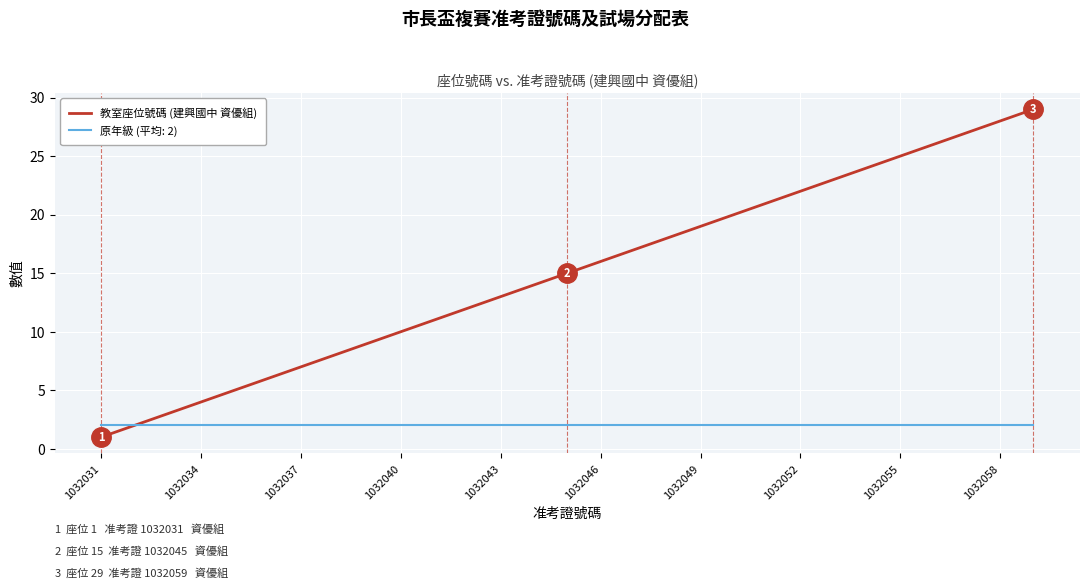

Rank the series by their maximum value, from highest to lowest.

教室座位號碼 (建興國中 資優組), 原年級 (平均: 2)